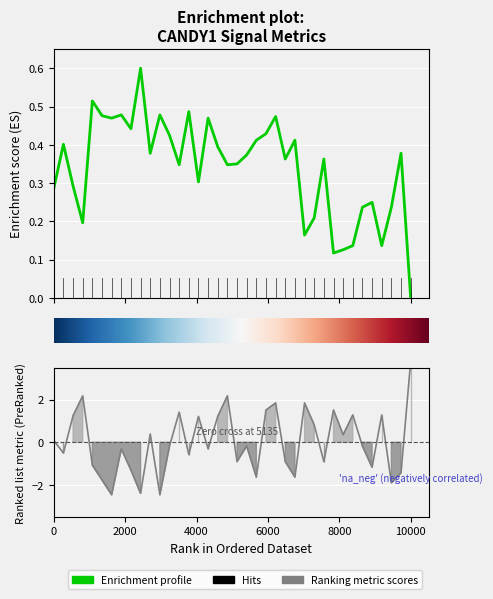

Which has a higher value, 21 or 13?

21